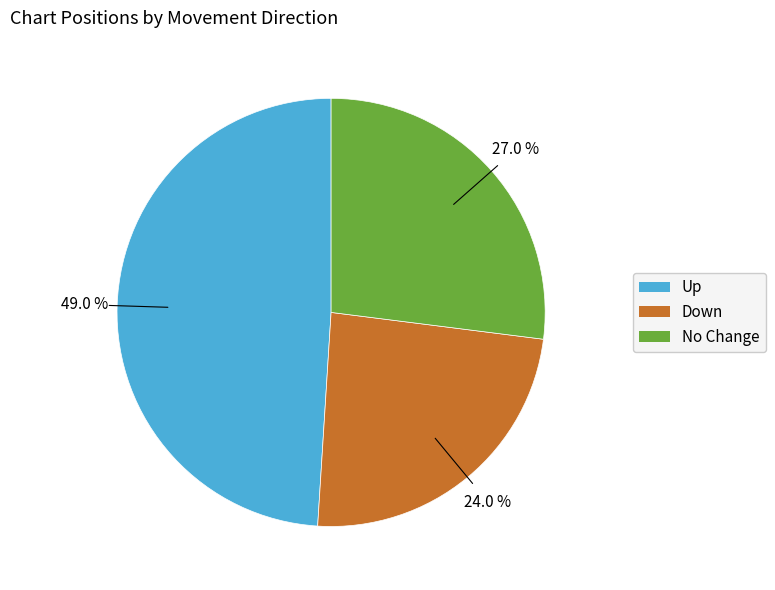

Is there any slice that represents more than half of the pie?

No